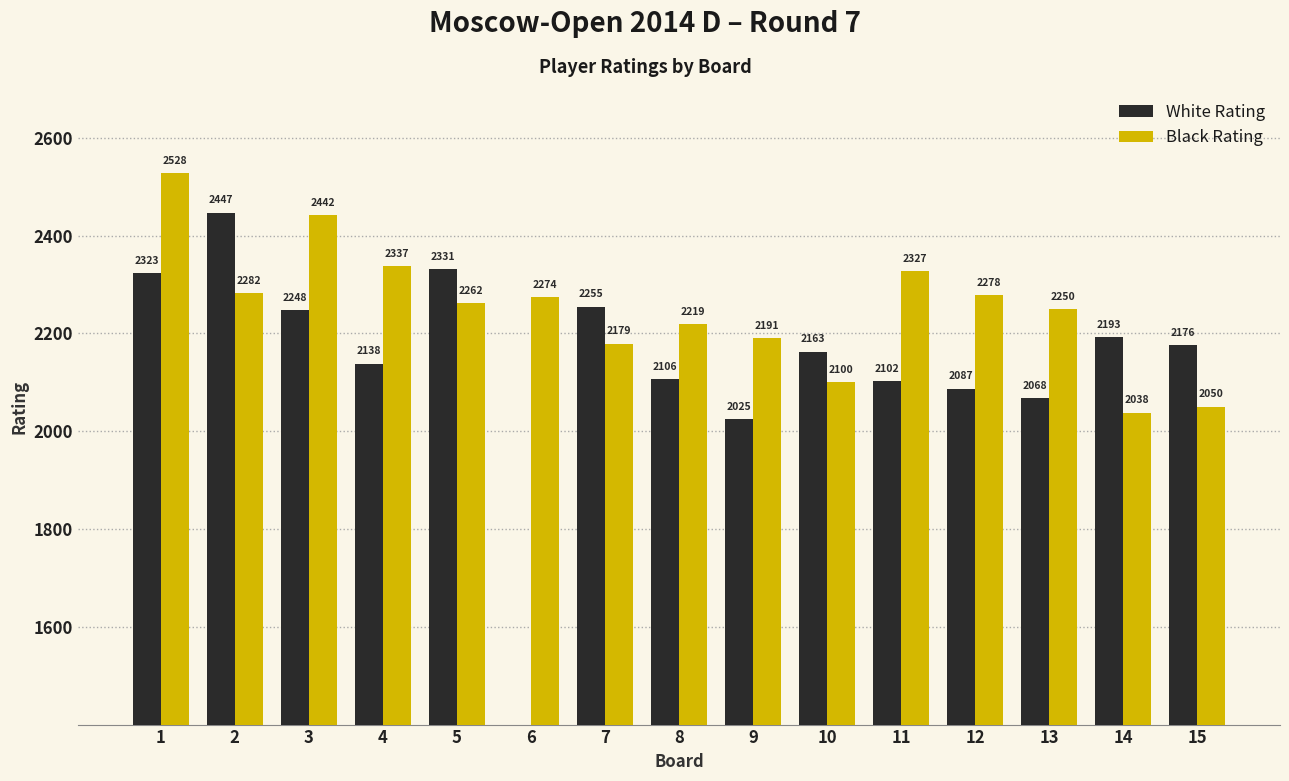

Between 2 and 9, which series saw the biggest shift?

White Rating